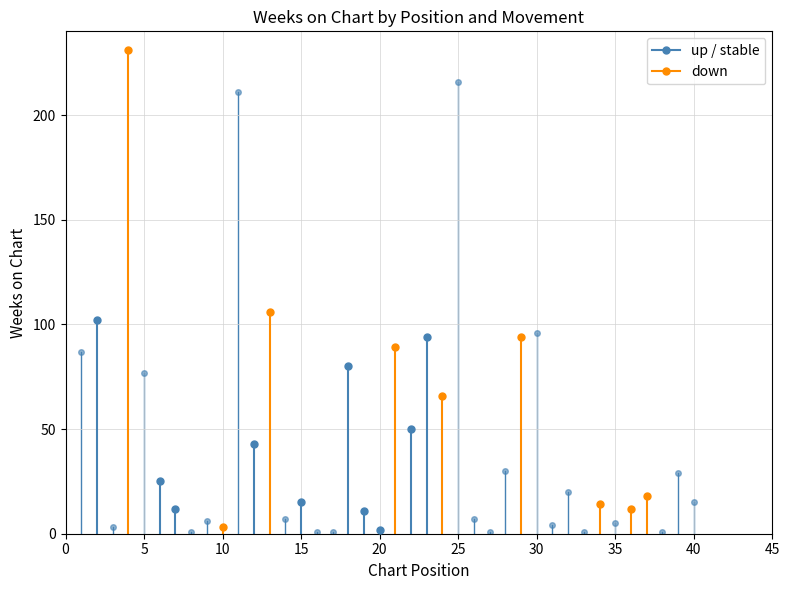

Which has a higher value, 0 or 5?

5